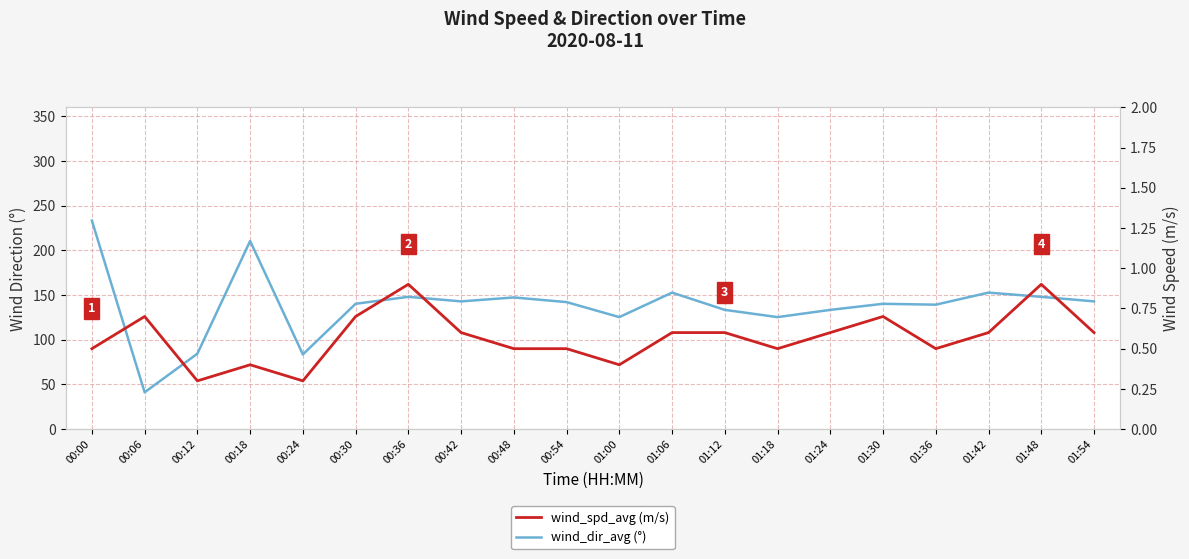

Reading right to left, what are all the values shown in this chart?

wind_dir_avg: 01:54=142.9	01:48=148.0	01:42=152.7	01:36=139.2	01:30=140.2	01:24=133.4	01:18=125.3	01:12=133.4	01:06=152.7	01:00=125.3	00:54=142.1	00:48=147.3	00:42=142.9	00:36=148.0	00:30=140.2	00:24=83.6	00:18=210.4	00:12=84.4	00:06=41.2	00:00=233.2
wind_spd_avg: 01:54=0.6	01:48=0.9	01:42=0.6	01:36=0.5	01:30=0.7	01:24=0.6	01:18=0.5	01:12=0.6	01:06=0.6	01:00=0.4	00:54=0.5	00:48=0.5	00:42=0.6	00:36=0.9	00:30=0.7	00:24=0.3	00:18=0.4	00:12=0.3	00:06=0.7	00:00=0.5